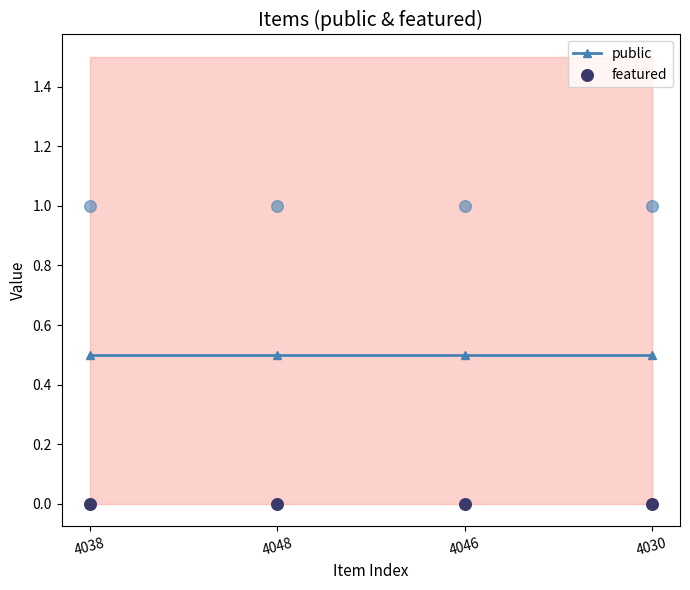

At which category is the sum across all series the highest?

4038